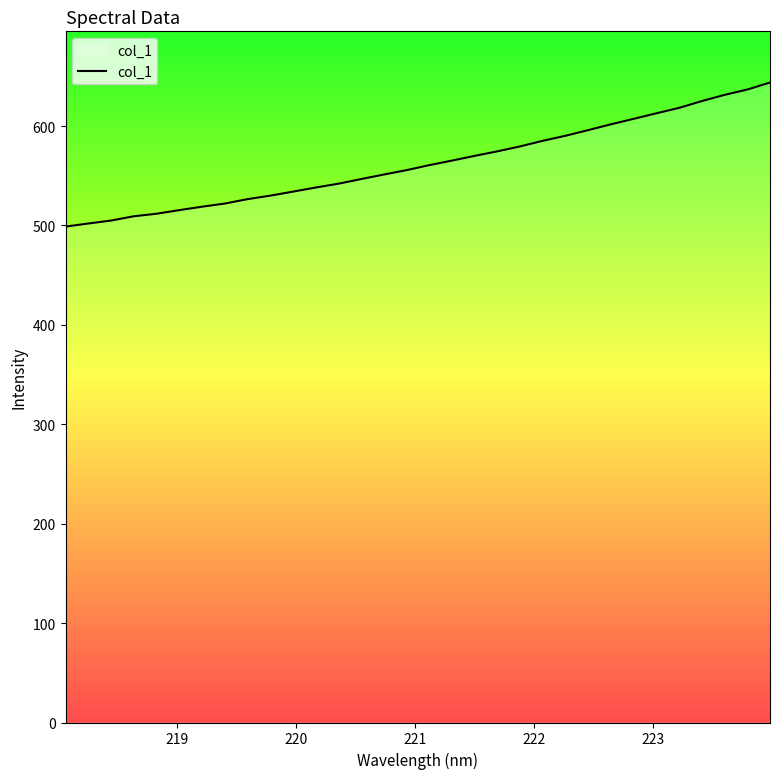

What is the minimum value shown in the chart?

498.9